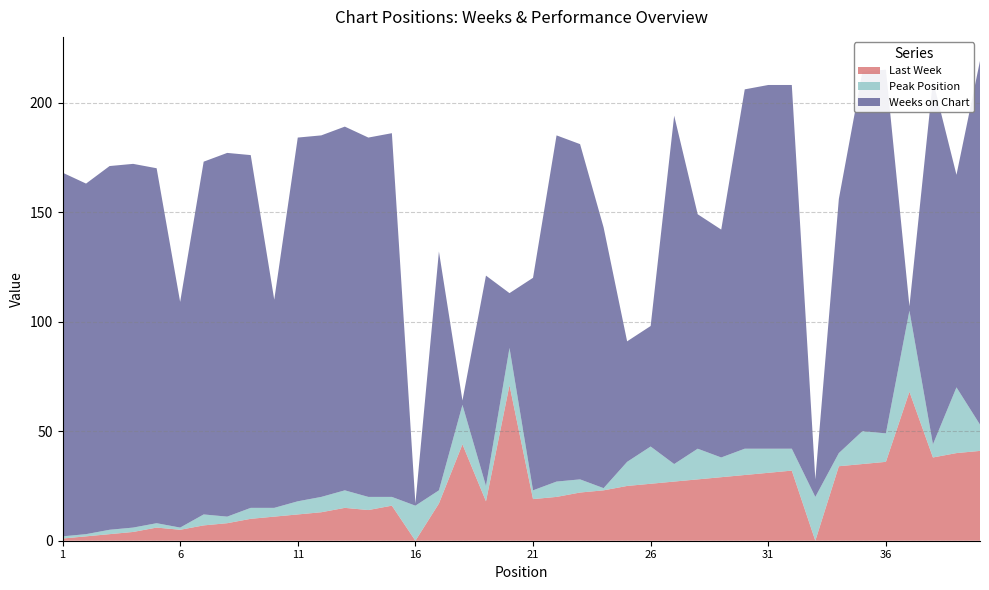

Reading left to right, what are all the values shown in this chart?

Last Week: 1	2	3	4	6	5	7	8	10	11	12	13	15	14	16	0	17	44	18	71	19	20	22	23	25	26	27	28	29	30	31	32	0	34	35	36	68	38	40	41
Peak Position: 1	1	2	2	2	1	5	3	5	4	6	7	8	6	4	16	6	18	7	17	4	7	6	1	11	17	8	14	9	12	11	10	20	6	15	13	37	6	30	12
Weeks on Chart: 166	160	166	166	162	103	161	166	161	95	166	165	166	164	166	1	109	2	96	25	97	158	153	119	55	55	159	107	104	164	166	166	8	116	164	166	2	166	97	166